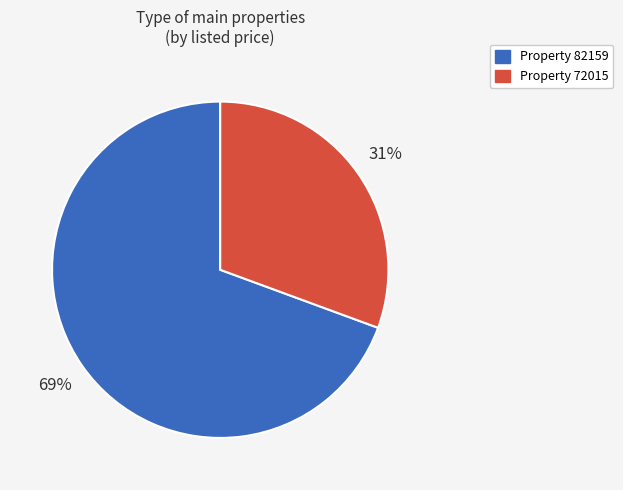

To the nearest percent, what is the average slice percentage?

50%